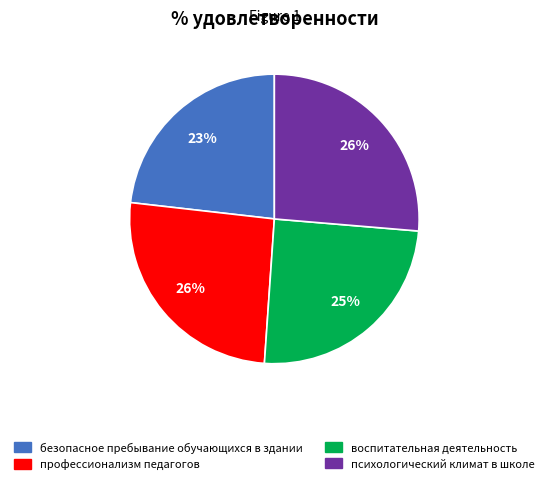

Does any single category account for the majority?

No